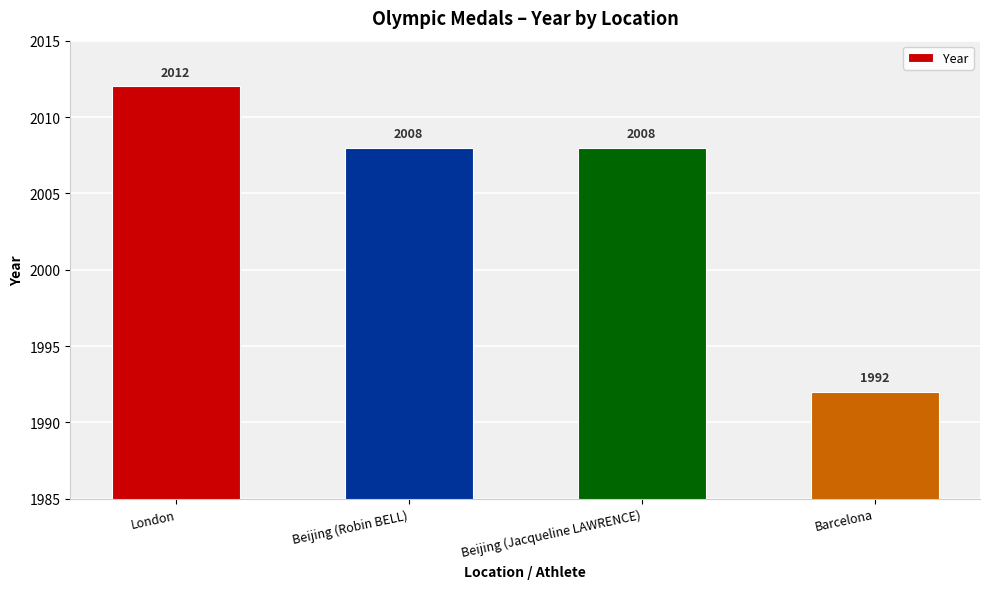

What is the maximum value shown in the chart?

2012